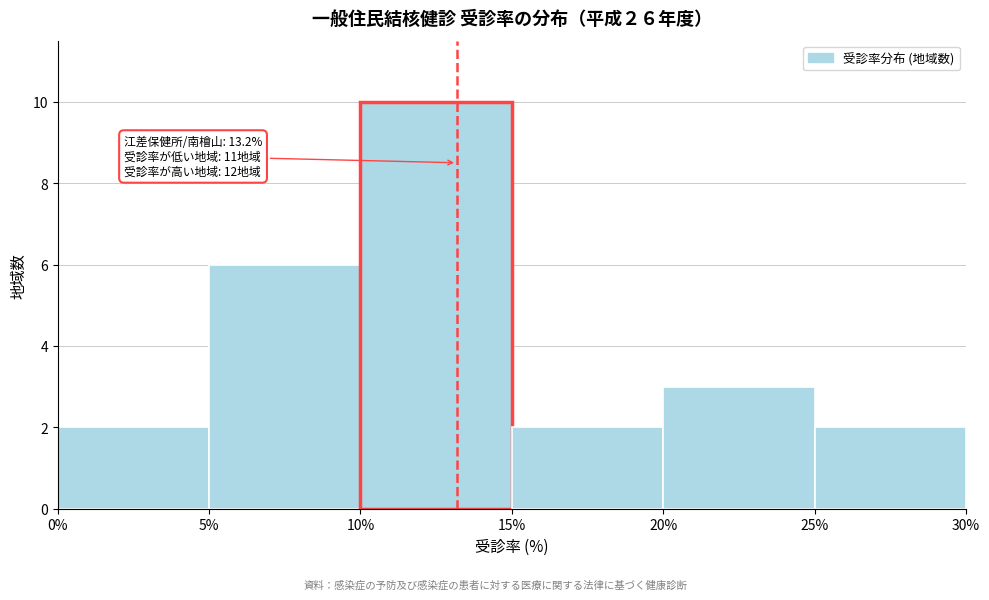

Over which range of the x-axis is the bar tallest?

10% to 15%